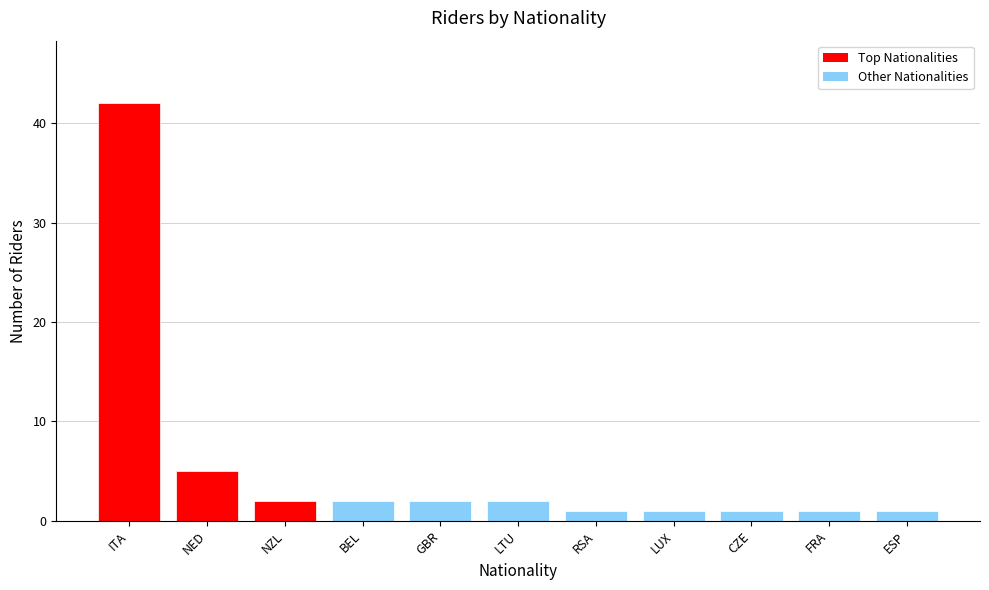

True or false: the data shows 1 at LUX.

True